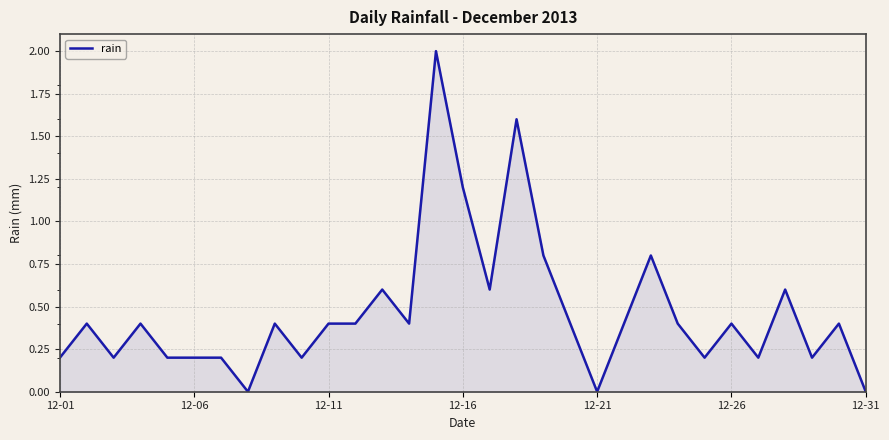

What is the maximum value shown in the chart?

2.0